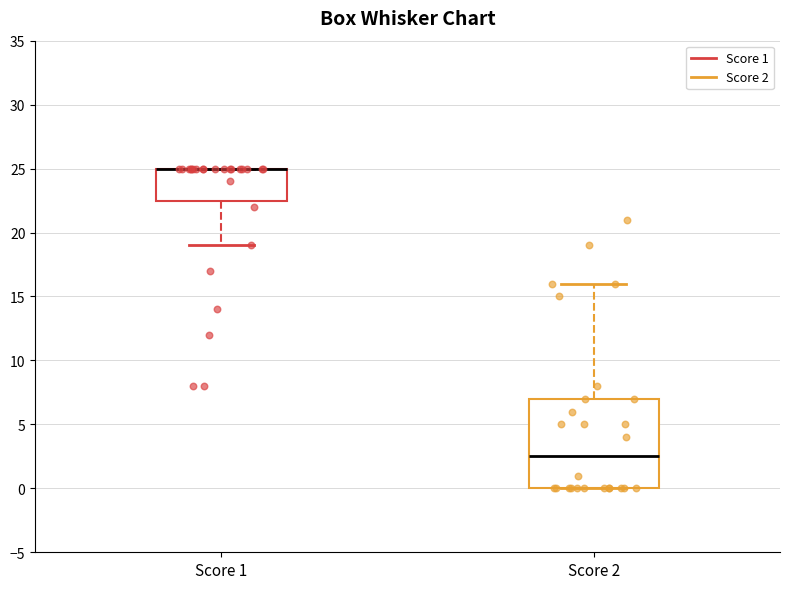

Reading left to right, read every box against the y-axis: the position of its median line, the range the box covers, and the ends of its whiskers. The values are not printed on the chart, so give them approximately, as read against the axis.

Score 1: median 25.0 (drawn on the box's upper edge), box 22.5 to 25.0, whiskers 19.0 to 25.0
Score 2: median 2.5, box 0.0 to 7.0, whiskers 0.0 to 16.0